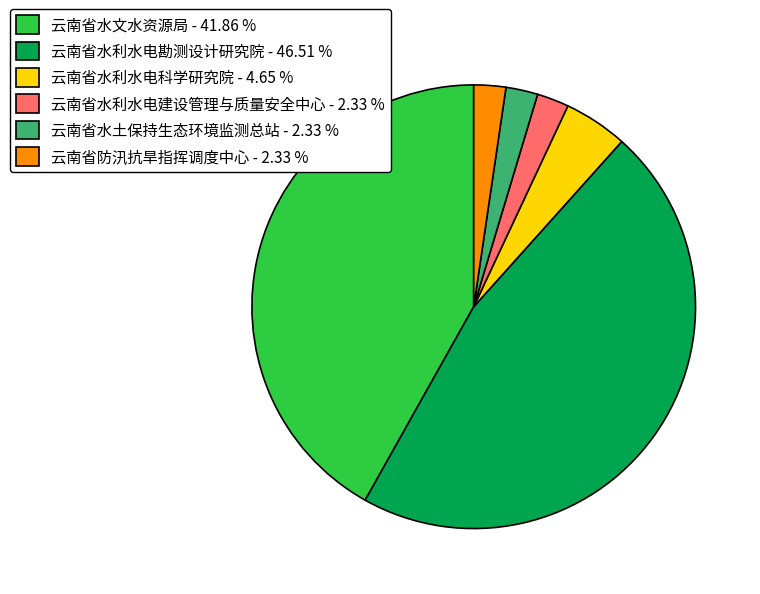

Which has a higher value, 云南省水利水电科学研究院 - 4.65 % or 云南省水利水电建设管理与质量安全中心 - 2.33 %?

云南省水利水电科学研究院 - 4.65 %